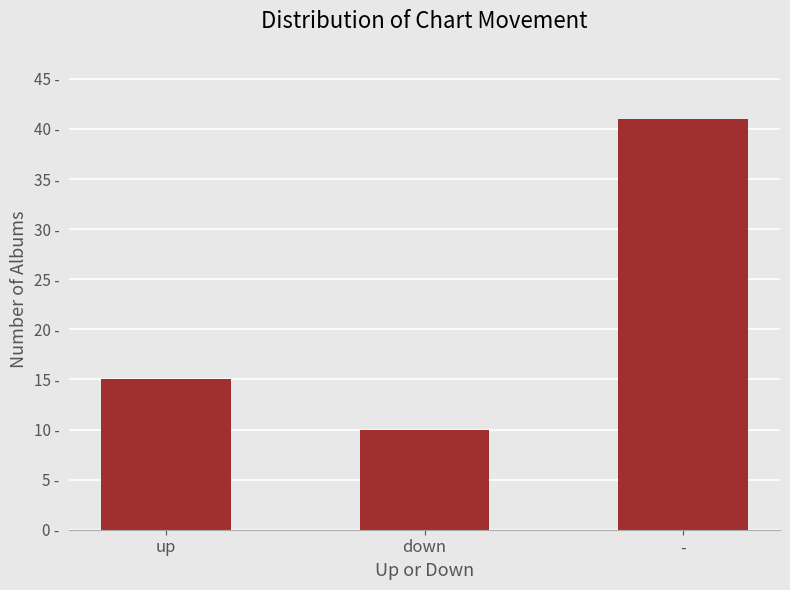

What is the sum of the values at - and up?

56